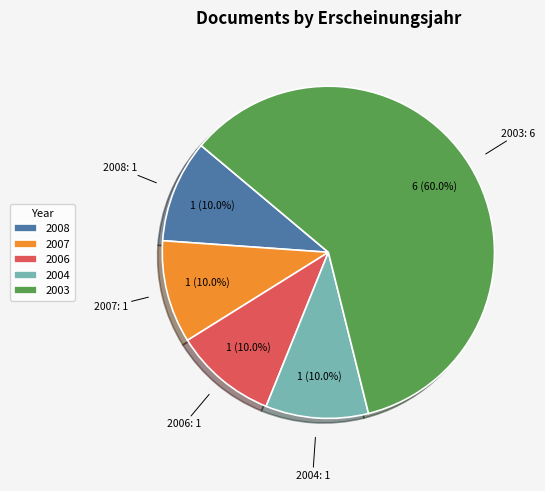

Is there a majority slice in this chart?

Yes